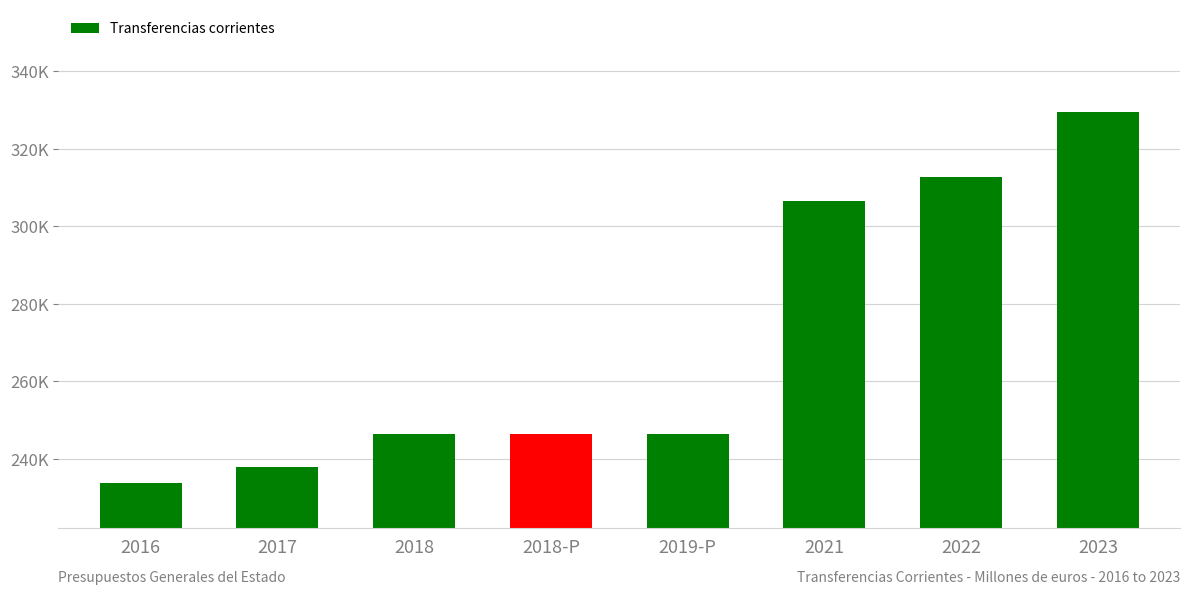

Which has a higher value, 2016 or 2018-P?

2018-P